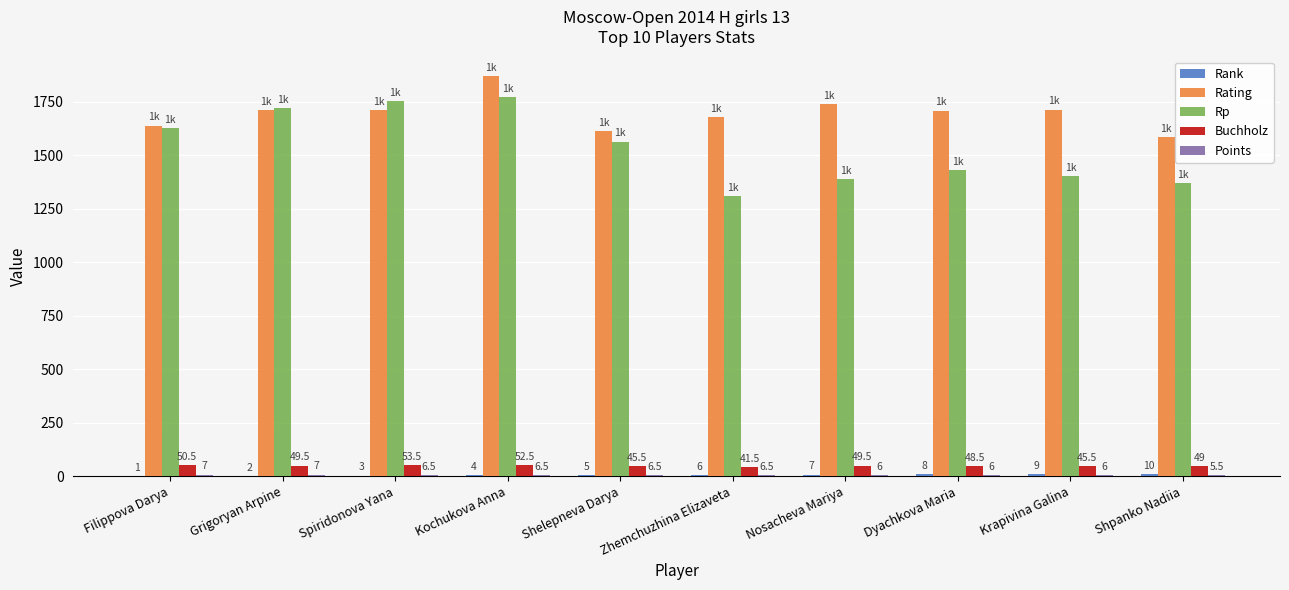

What is the approximate value of Rating at Nosacheva Mariya?

1738.0